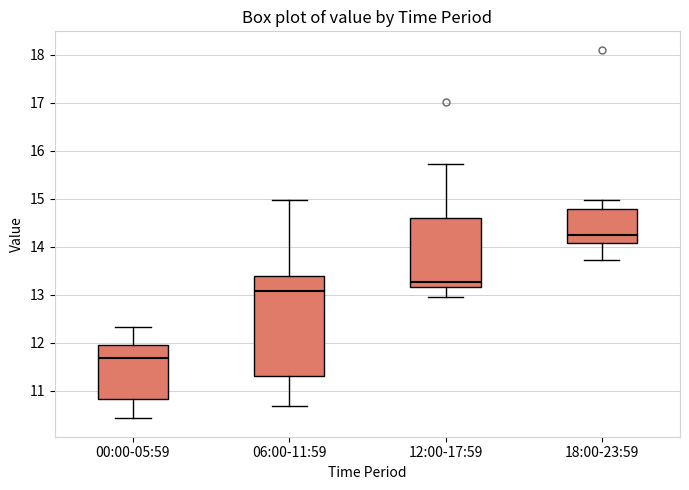

Where does the lower whisker of the box for 06:00-11:59 end on the y-axis? The values are not printed on the chart, so give them approximately, as read against the axis.

10.7